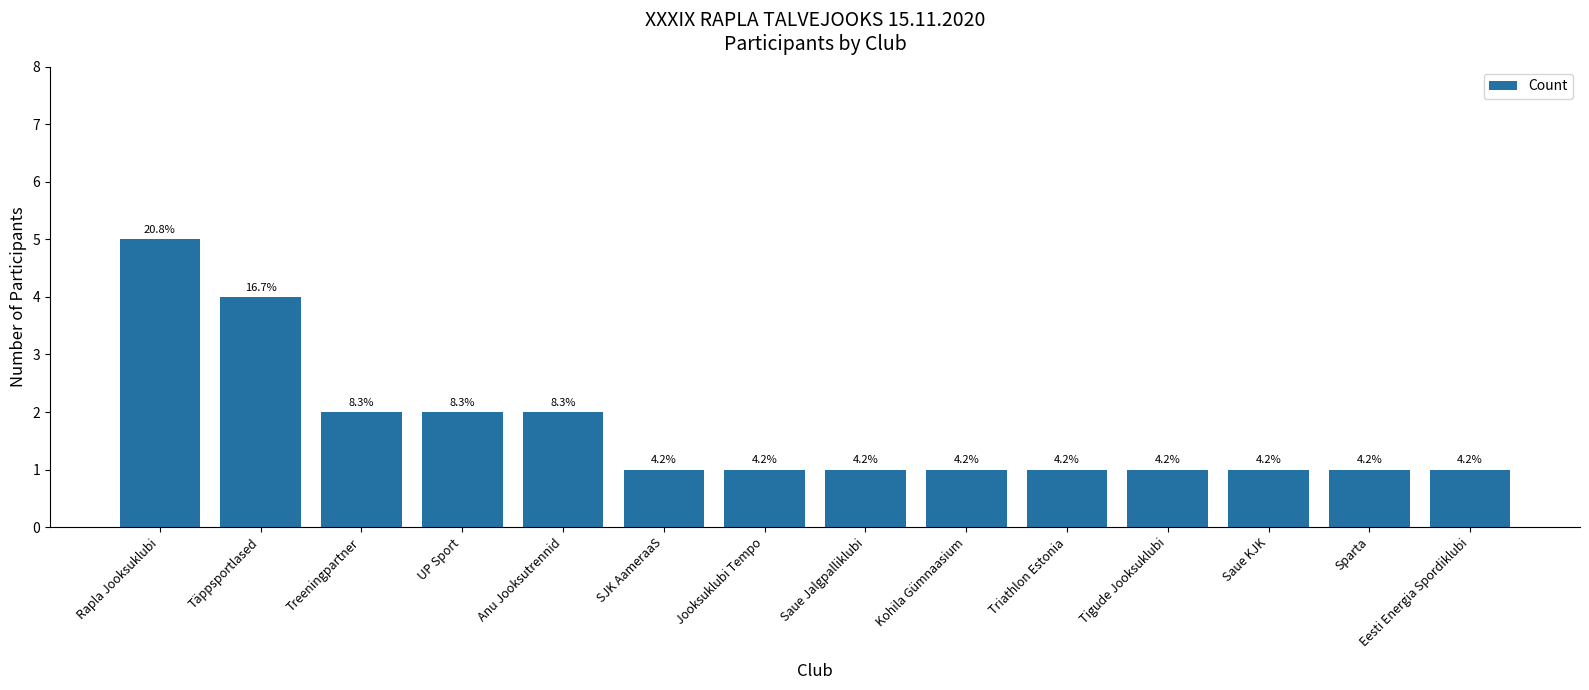

What is the smallest value displayed?

1